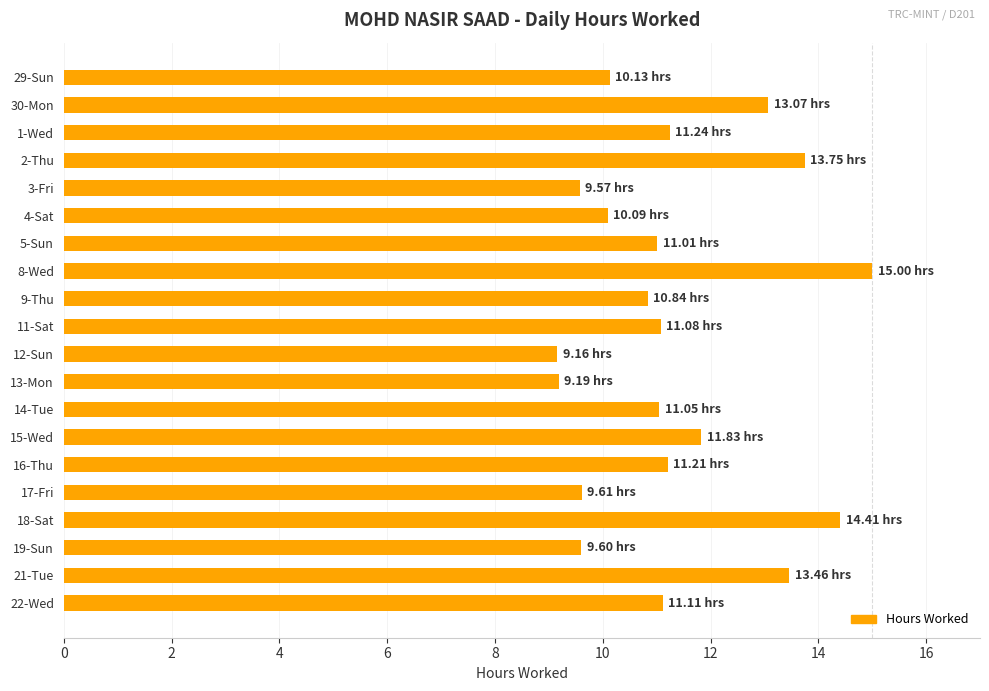

Approximately how many times larger is the value at 5-Sun compared to 16-Thu?

1.0